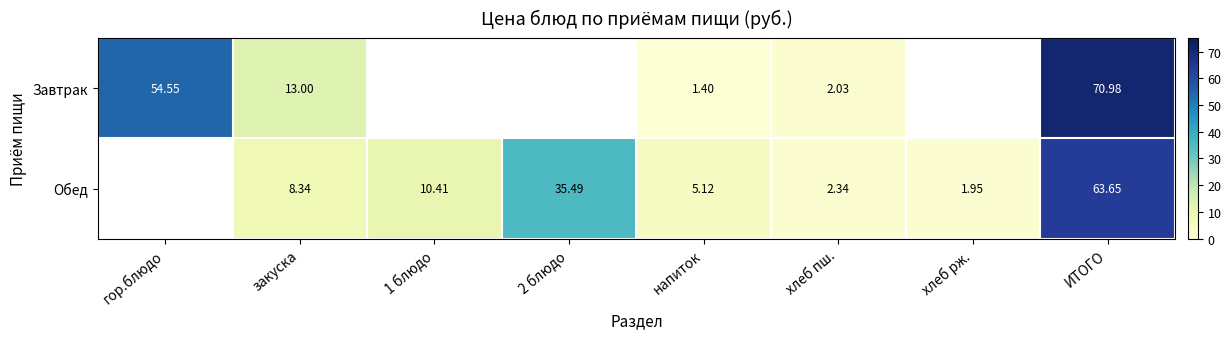

At which category is the sum across all series the highest?

ИТОГО